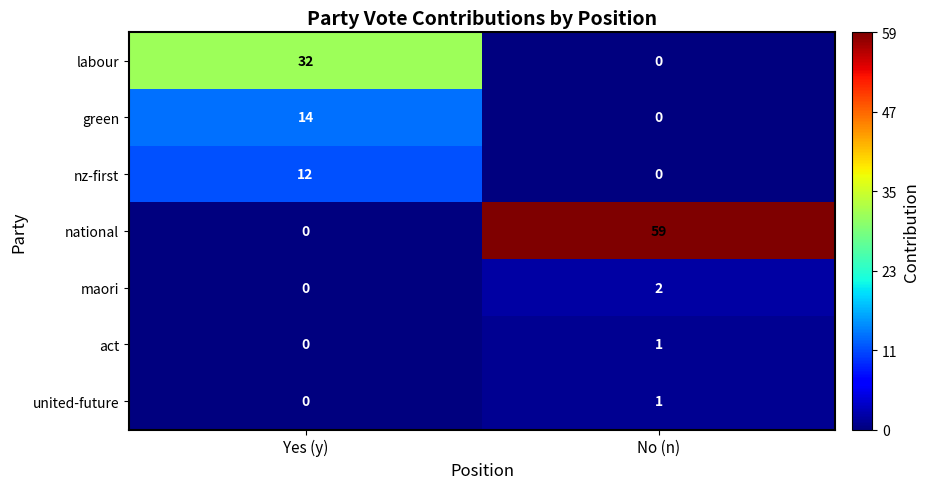

At how many categories does at least one series exceed 51?

1